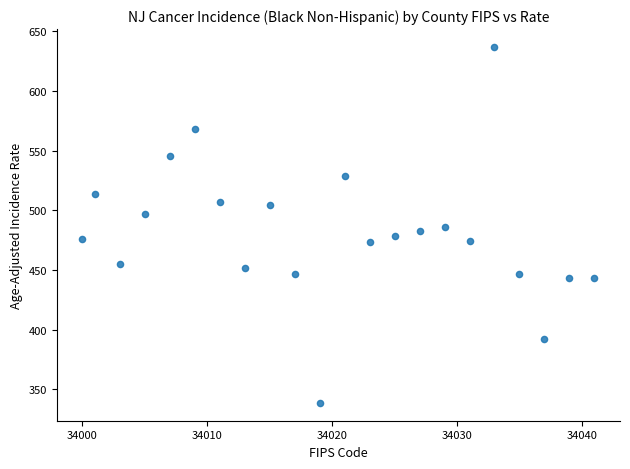

What is the range of X values (max minus min)?

41.0